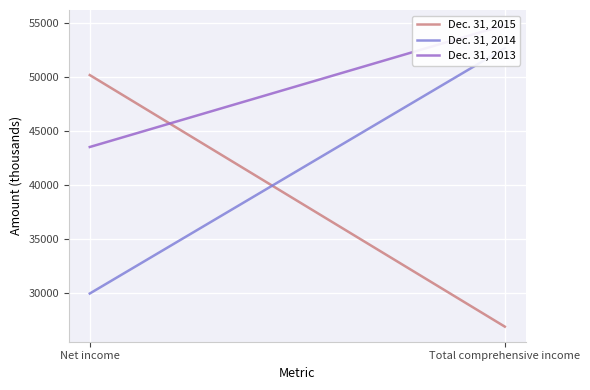

True or false: Dec. 31, 2015 has a value of 50162 at Net income.

True